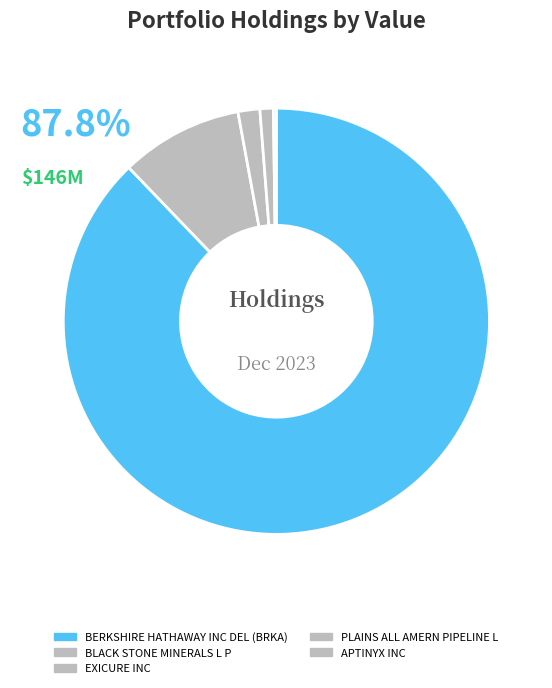

Count the number of slices in the pie.

5